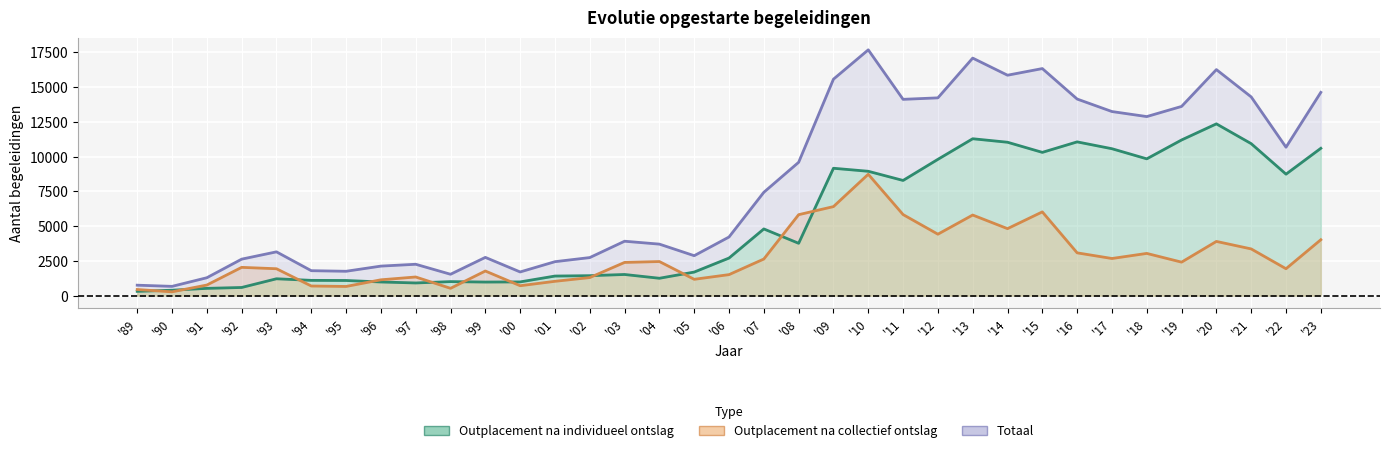

How many data points in Totaal are less than 4222?

17